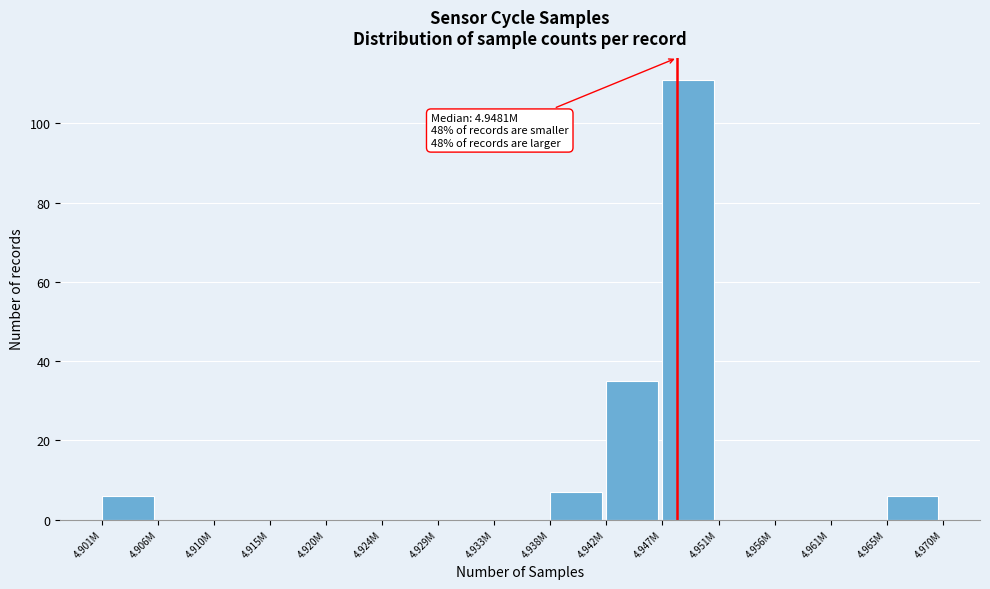

Reading left to right, extract all data points from this chart.

4.901M=6	4.906M=0	4.910M=0	4.915M=0	4.920M=0	4.924M=0	4.929M=0	4.933M=0	4.938M=7	4.942M=35	4.947M=111	4.951M=0	4.956M=0	4.961M=0	4.965M=6